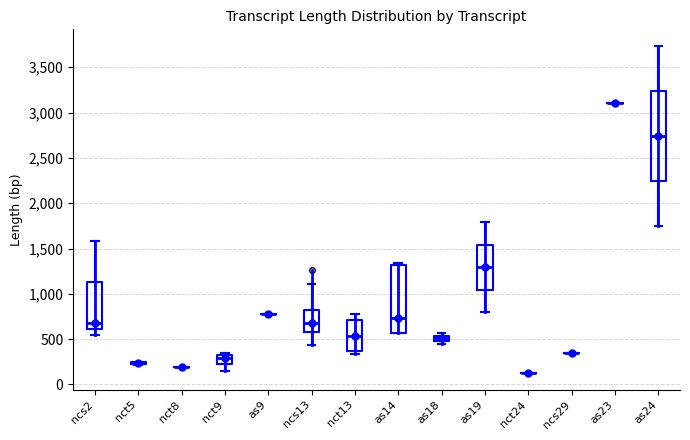

Where is the lower edge of the box for nct13 on the y-axis? The values are not printed on the chart, so give them approximately, as read against the axis.

350